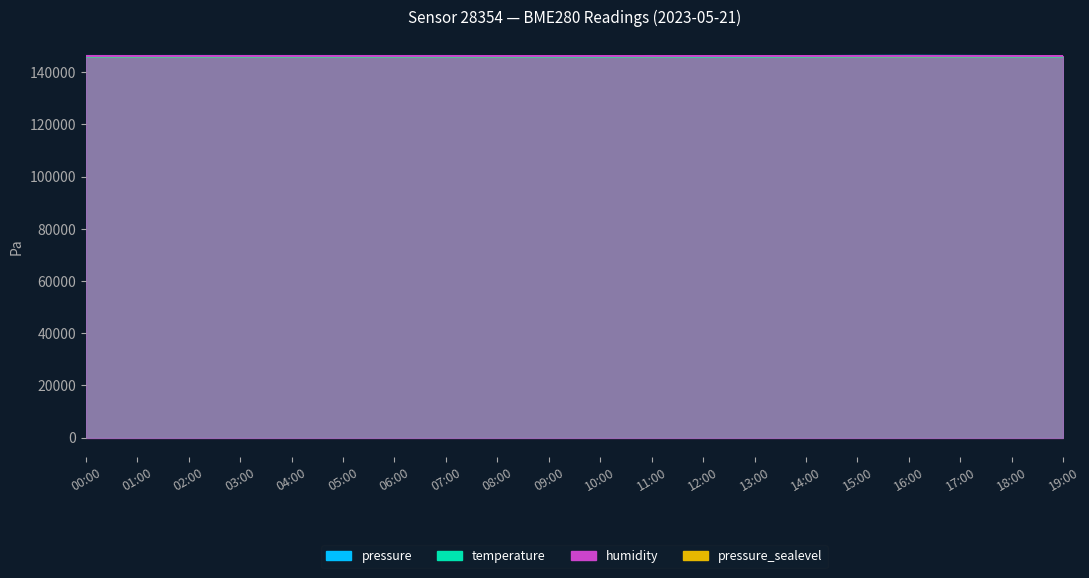

Which has a higher value, 16:00 or 11:00?

16:00